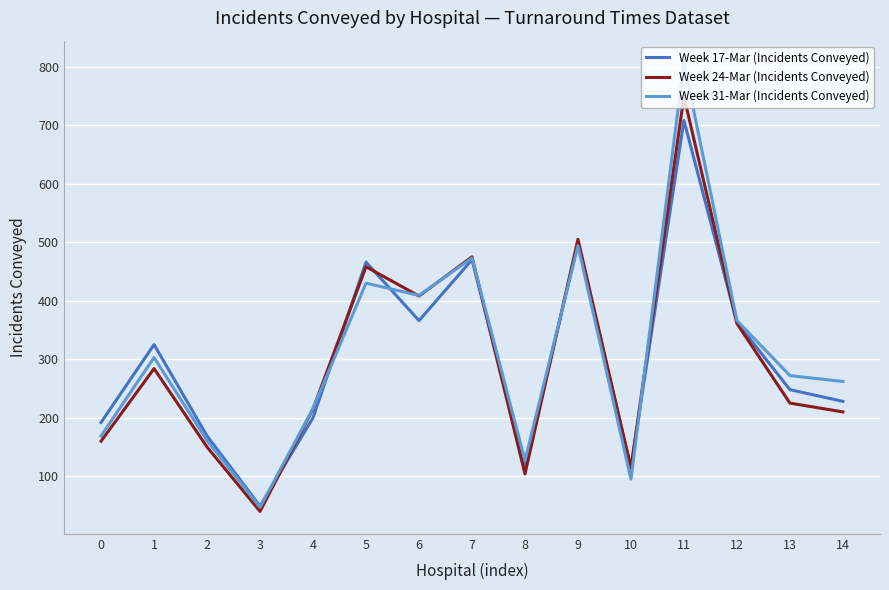

What is the spread (max minus min) of values at 10?

20